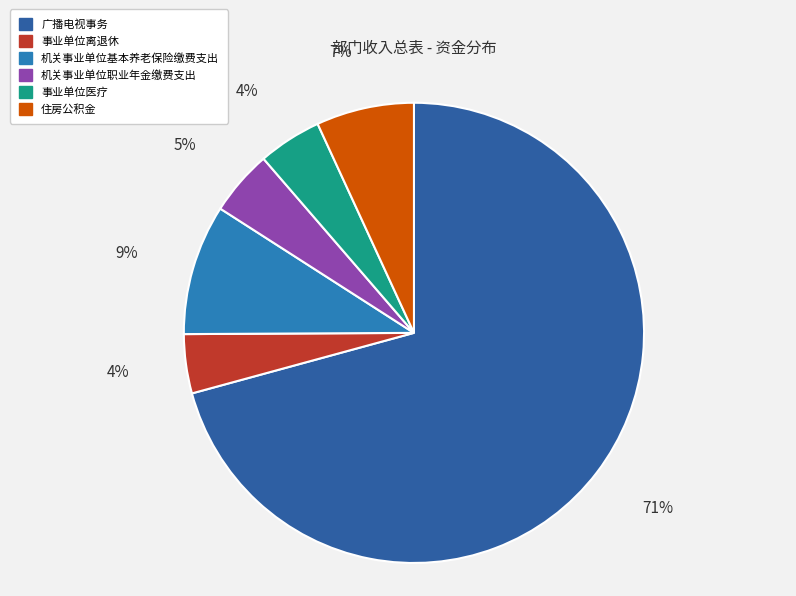

To the nearest percent, what is the combined percentage of 机关事业单位基本养老保险缴费支出 and 广播电视事务?

80%